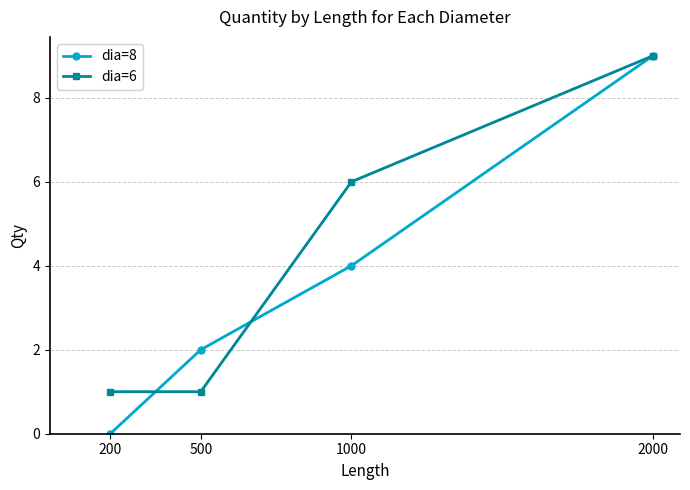

What is the difference between the dia=6 values at 200 and 2000?

8